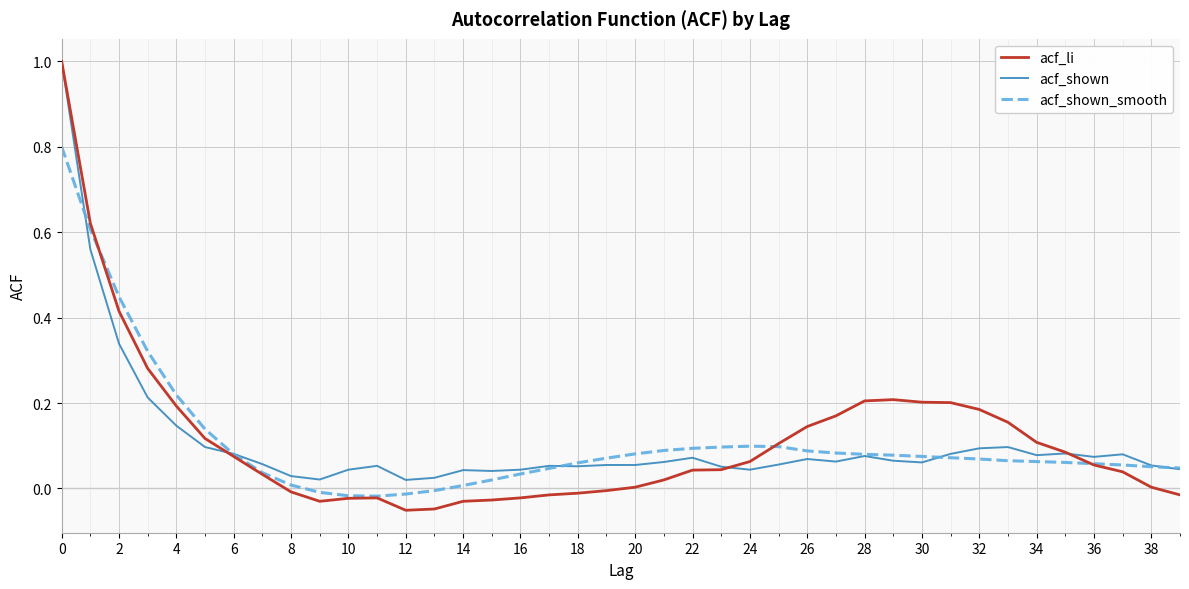

What is the maximum value for acf_li?

1.0